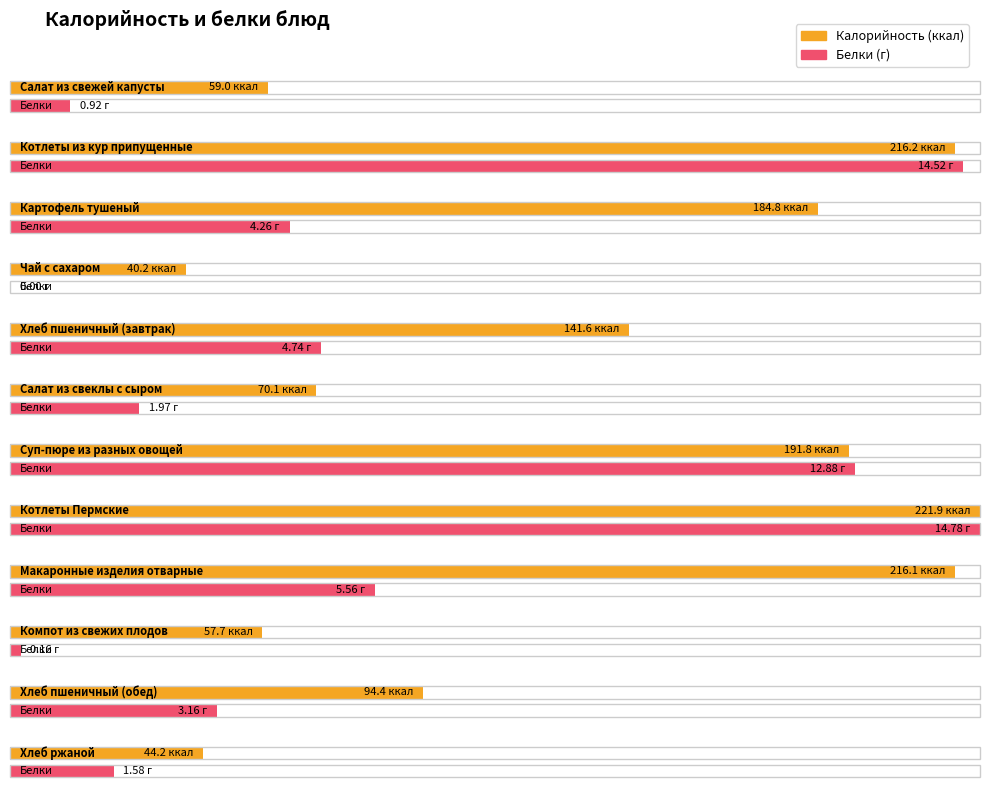

Which category has the highest value in the Калорийность series?

Котлеты Пермские